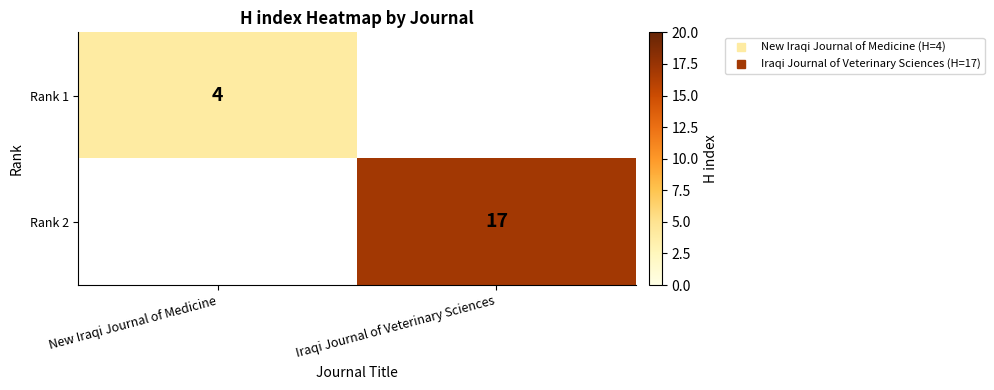

Rank the categories by Rank 2 value from highest to lowest.

New Iraqi Journal of Medicine, Iraqi Journal of Veterinary Sciences